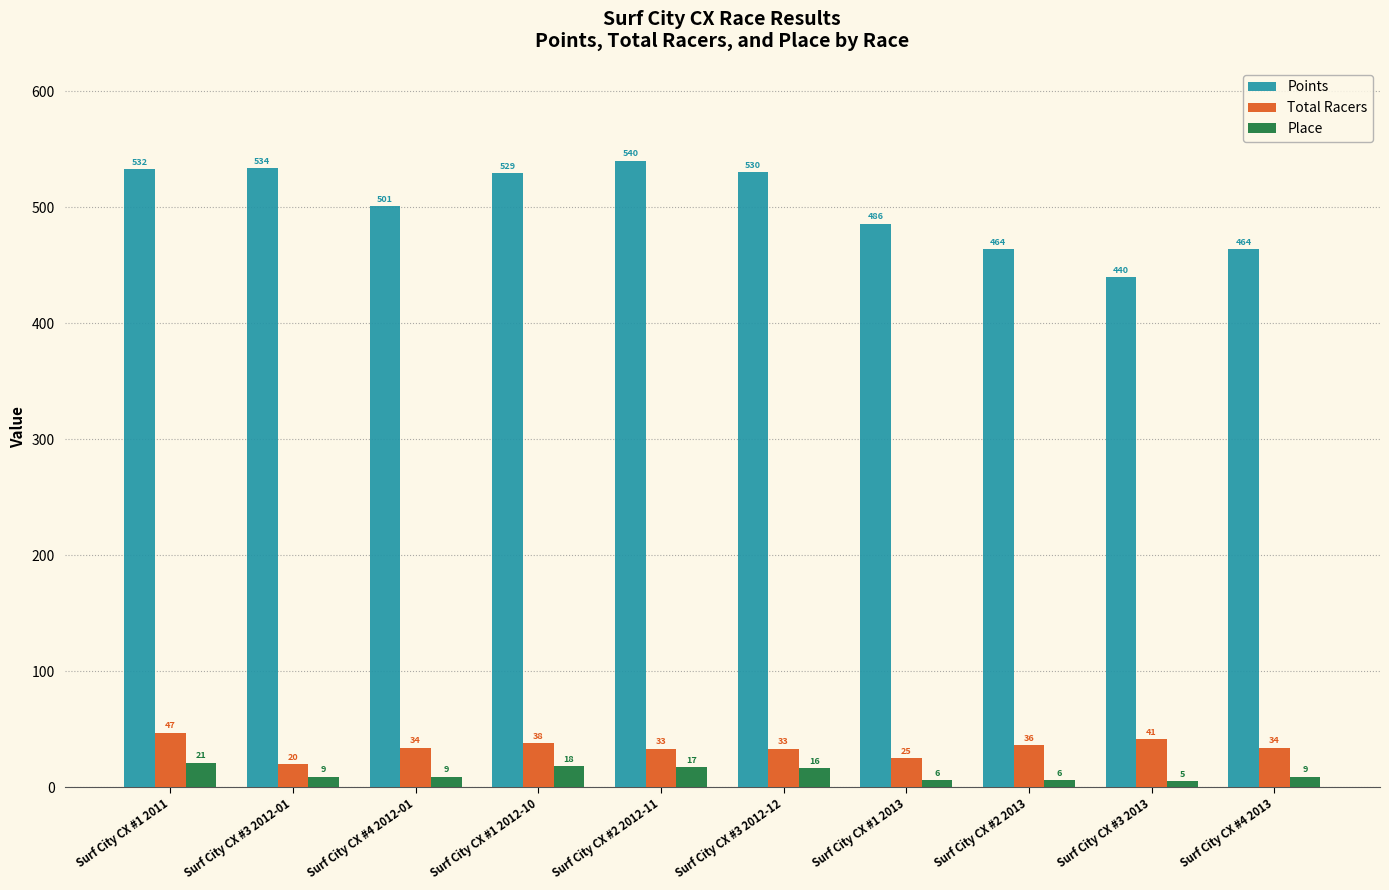

Which series changed the most between Surf City CX #4 2012-01 and Surf City CX #2 2013?

Points